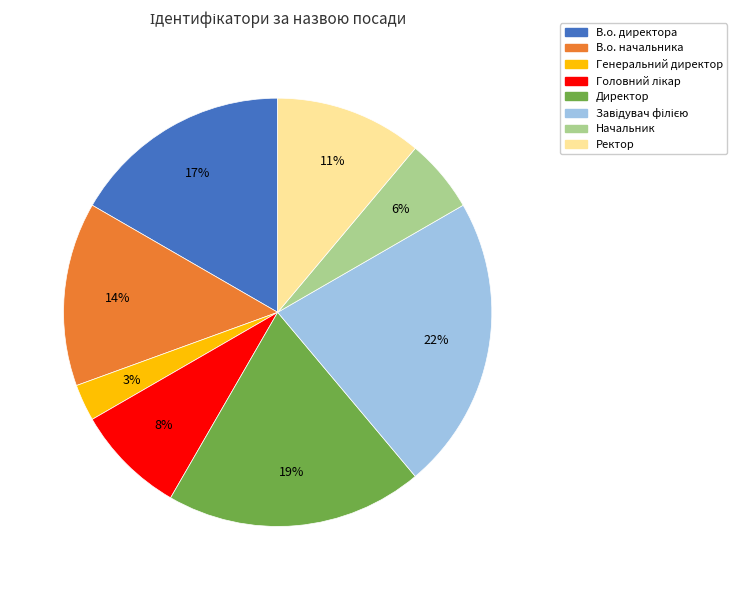

To the nearest percent, what is the difference between the largest and smallest slice percentages?

19%